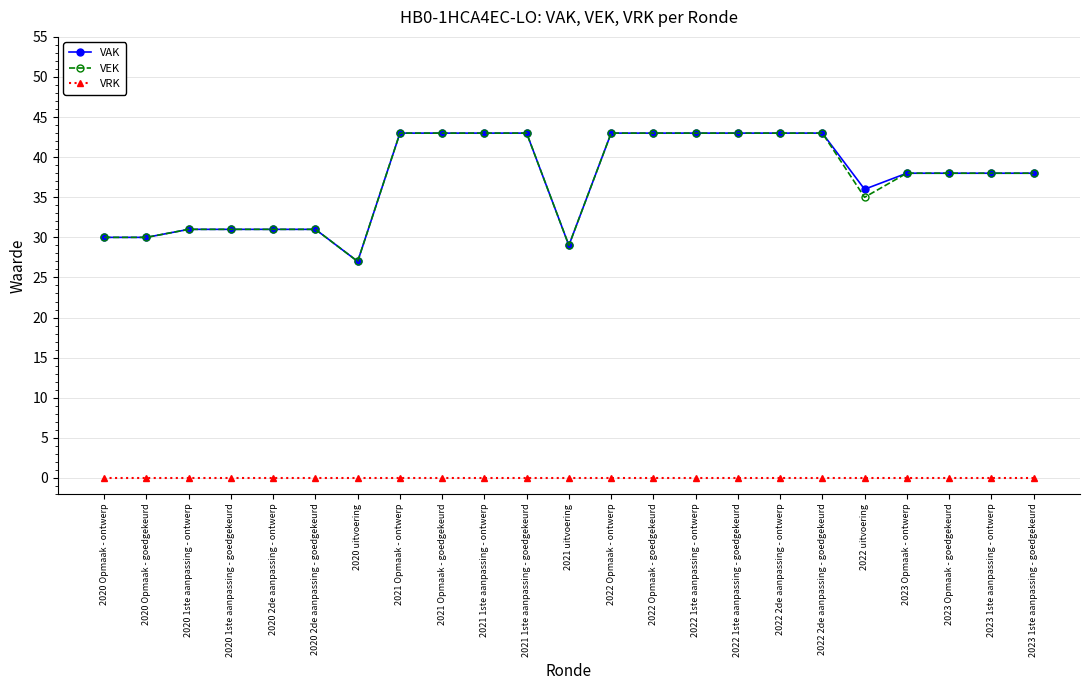

What is the difference between the highest and lowest values at 2023 Opmaak - ontwerp?

38